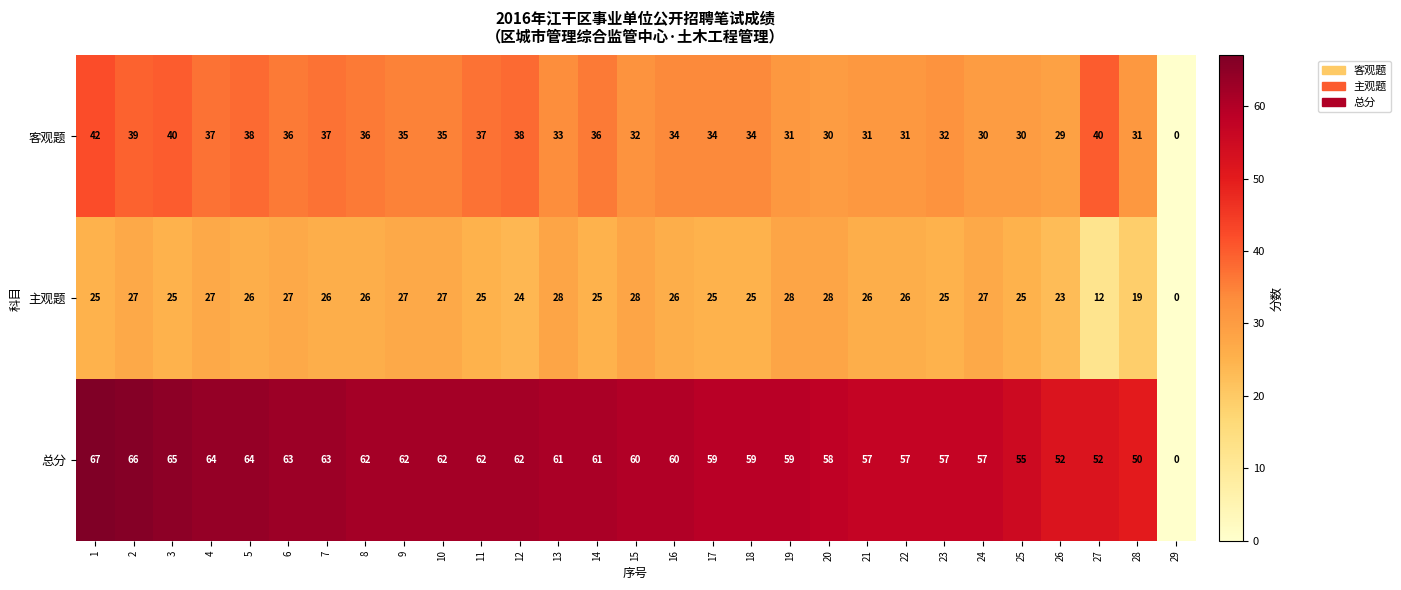

At which label is 客观题 closest to 21?

26